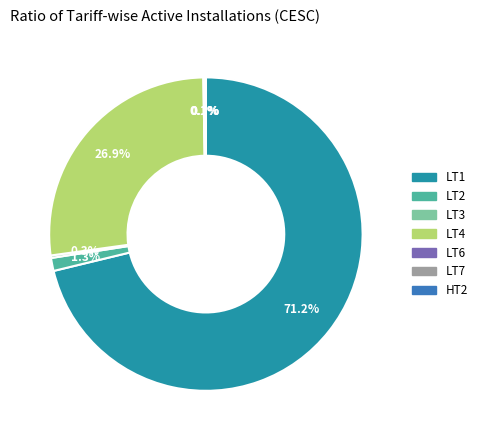

How much of the chart is everything except LT4?

73.1%